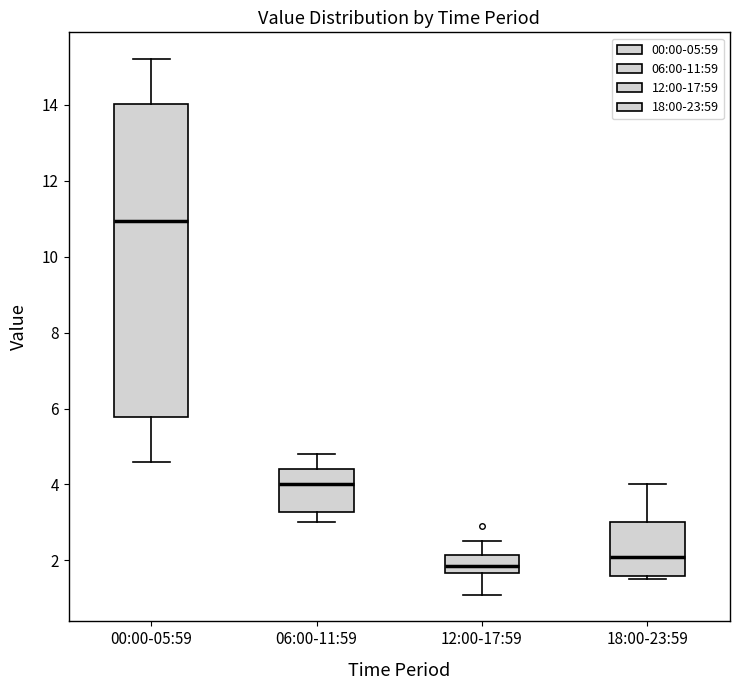

Where does the upper whisker of the box for 00:00-05:59 end on the y-axis? The values are not printed on the chart, so give them approximately, as read against the axis.

15.2